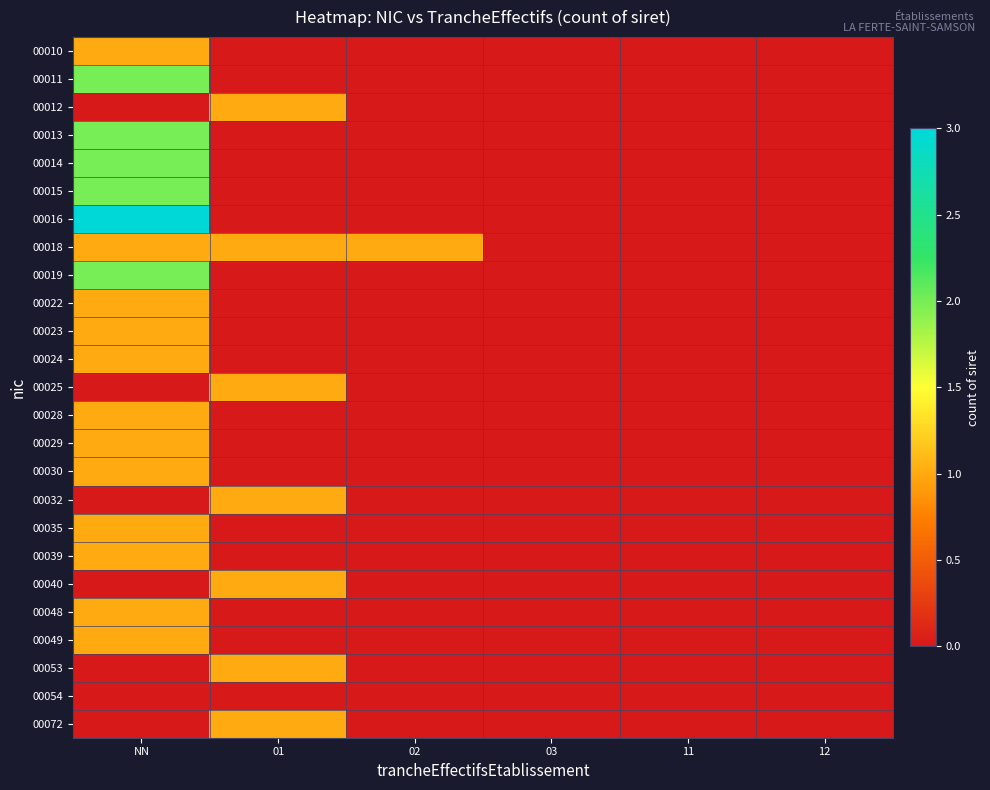

Between 02 and 12, which series saw the biggest shift?

00018